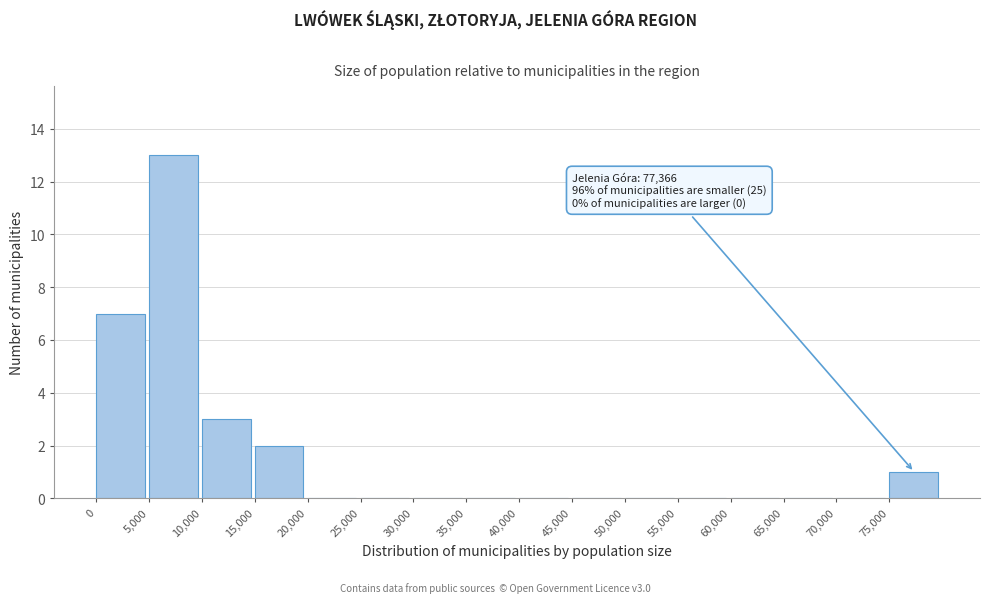

Over which range of the x-axis is the bar tallest?

5000 to 10000